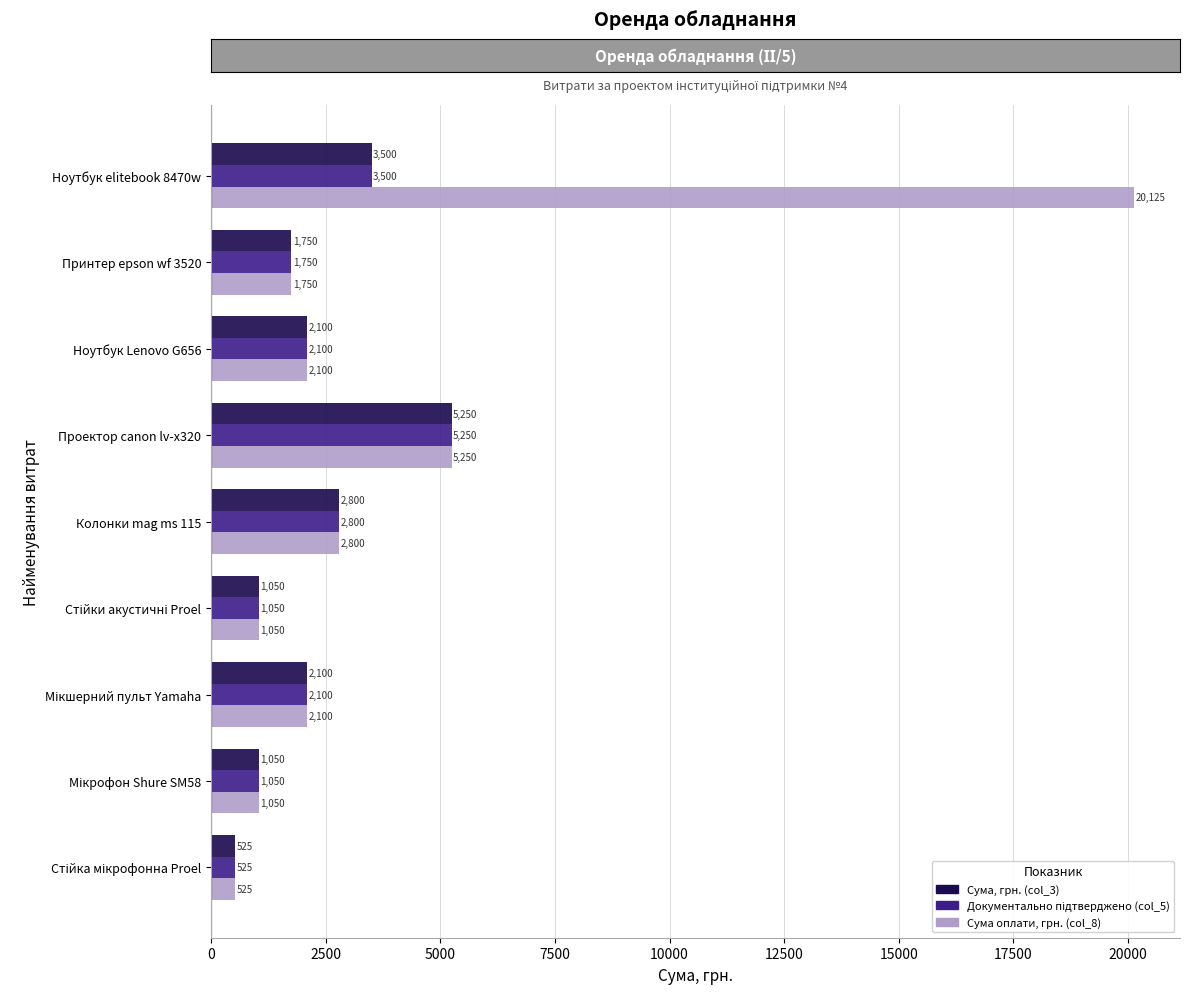

What is the difference between the second highest and minimum values in the Сума оплати, грн. (col_8) series?

4725